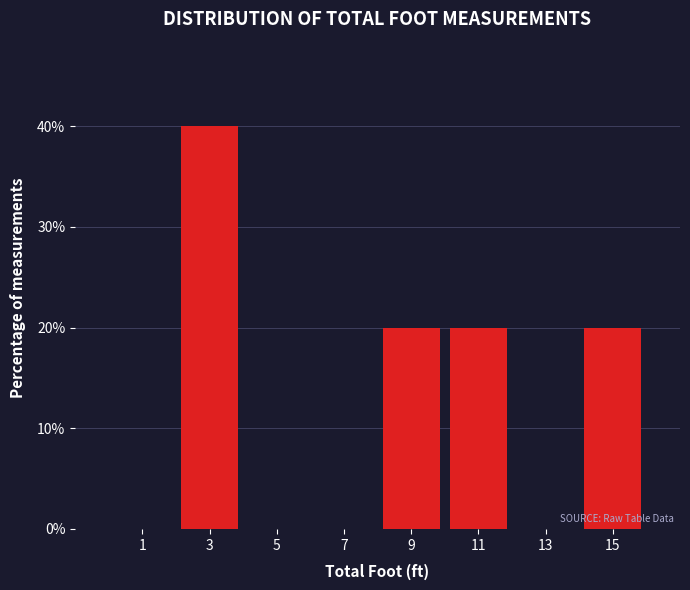

Reading left to right, transcribe this chart: for each bar, give the range it covers on the x-axis and its height. The values are not printed on the chart, so give them approximately, as read against the axis.

0 to 2: 0
2 to 4: 40
4 to 6: 0
6 to 8: 0
8 to 10: 20
10 to 12: 20
12 to 14: 0
14 to 16: 20